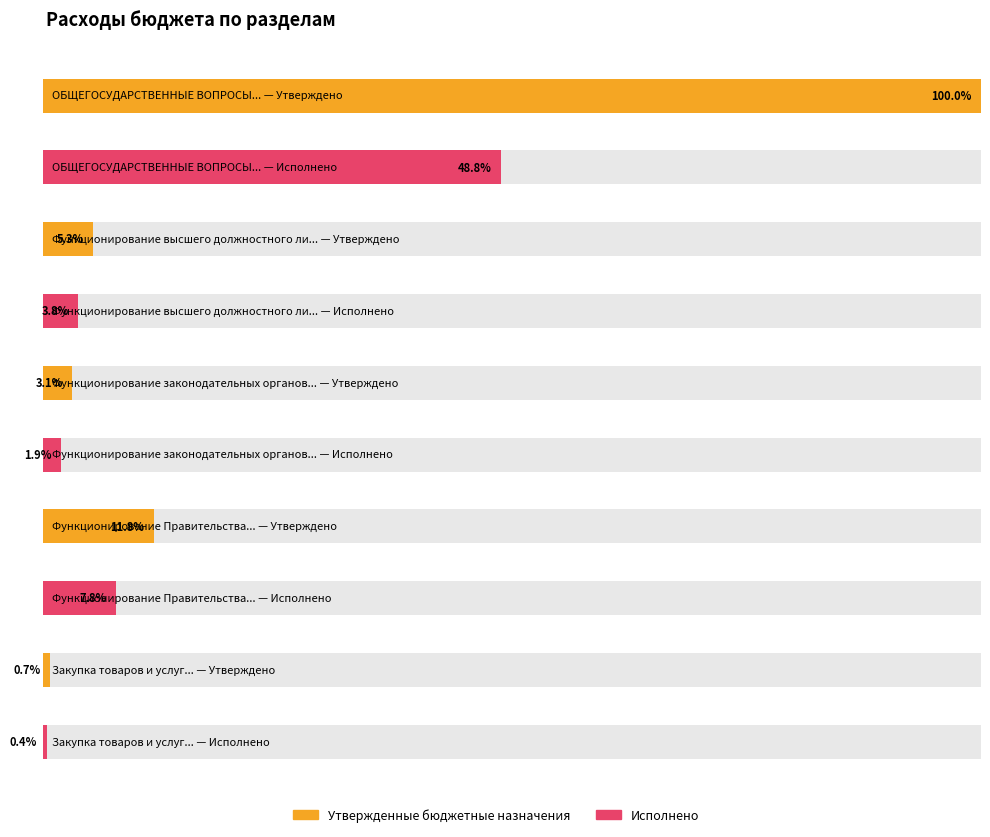

Rank the series by their average value, from highest to lowest.

Утвержденные бюджетные назначения, Исполнено